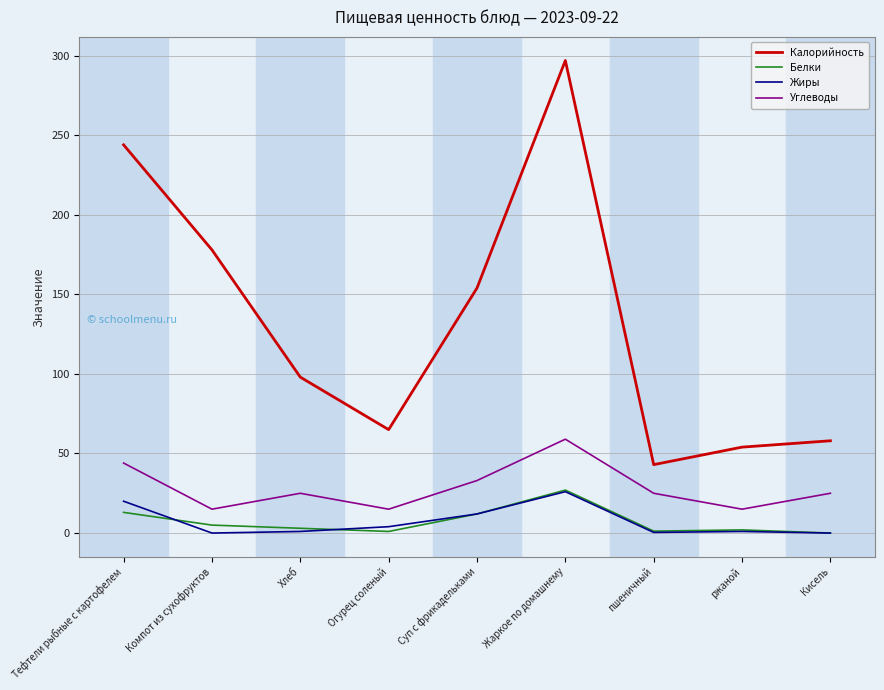

What is the difference between the highest and lowest values at Кисель?

58.0